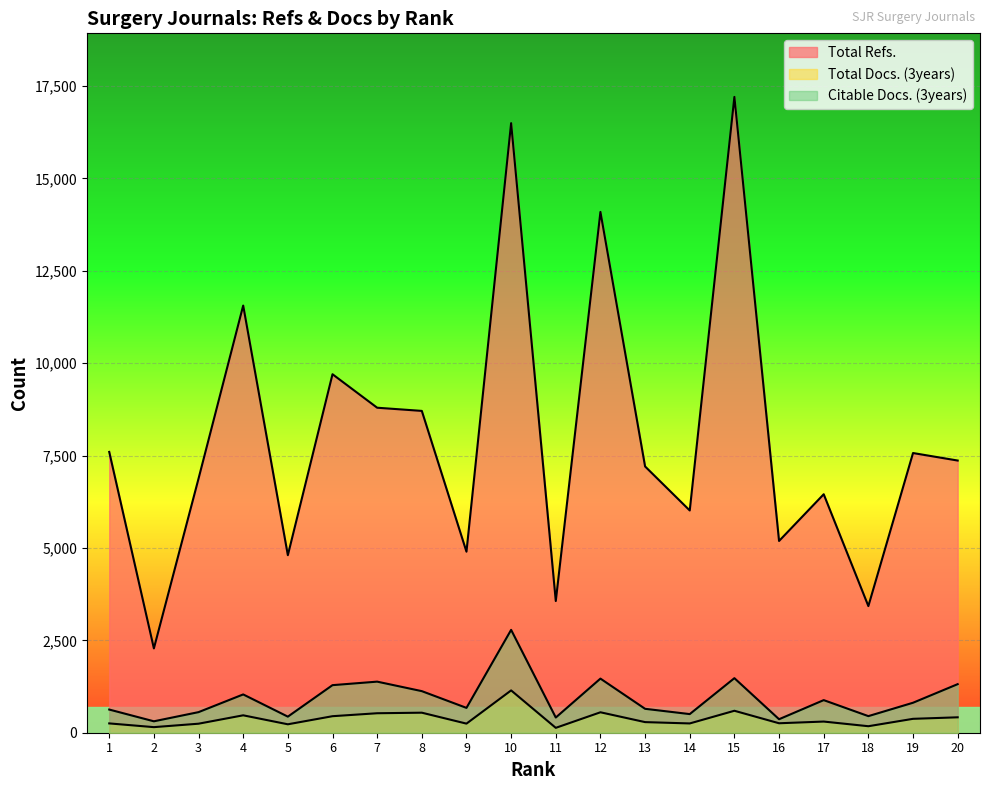

Which category has the highest value in the Total Docs. (3years) series?

10